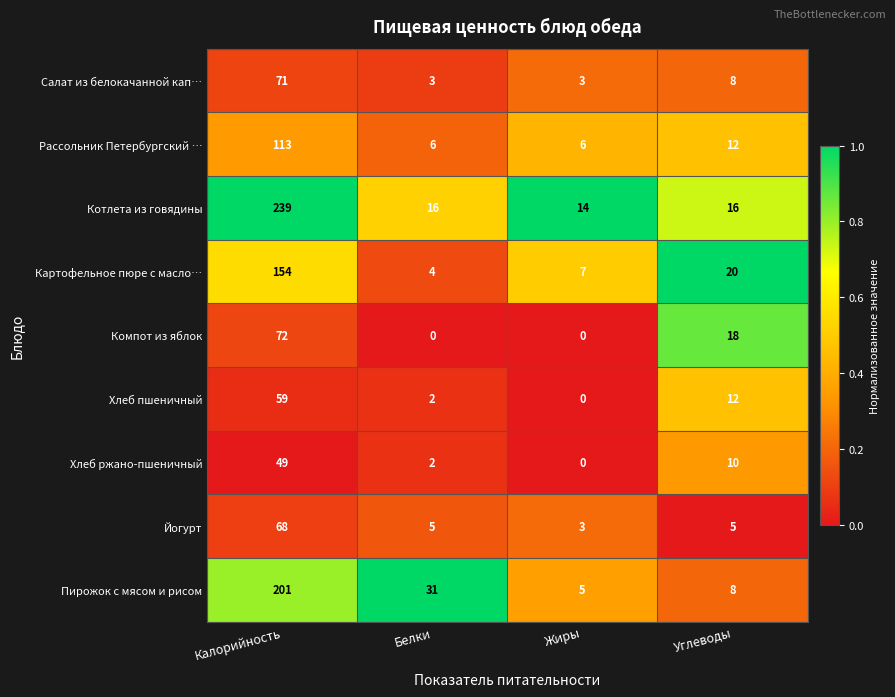

Read the Йогурт value at Жиры.

3